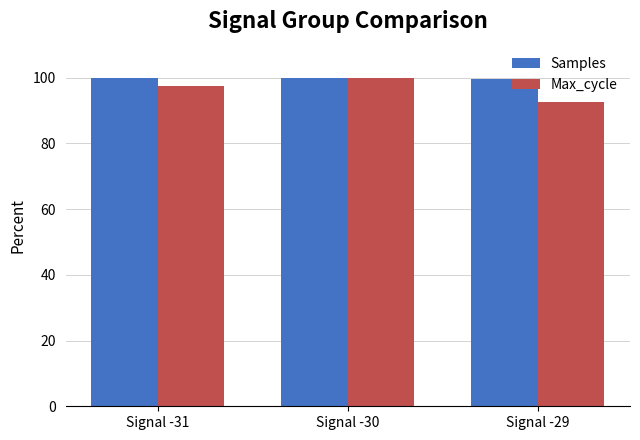

Rank the categories by Max_cycle value from highest to lowest.

Signal -30, Signal -31, Signal -29